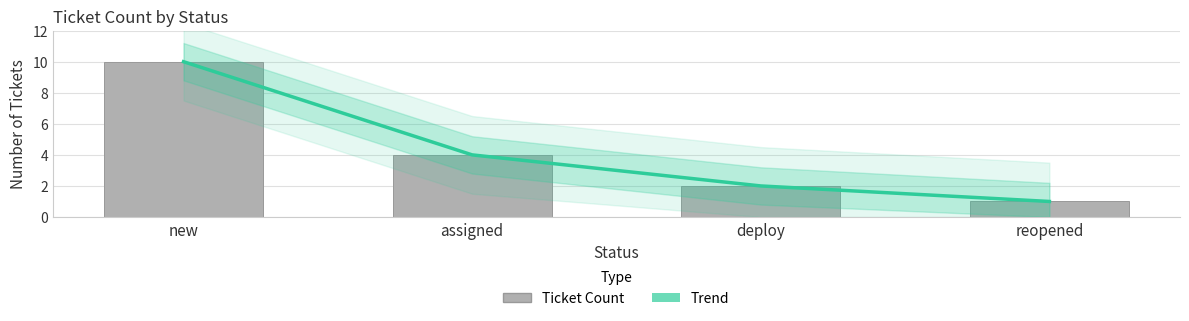

At which label does Ticket Count reach its peak?

new